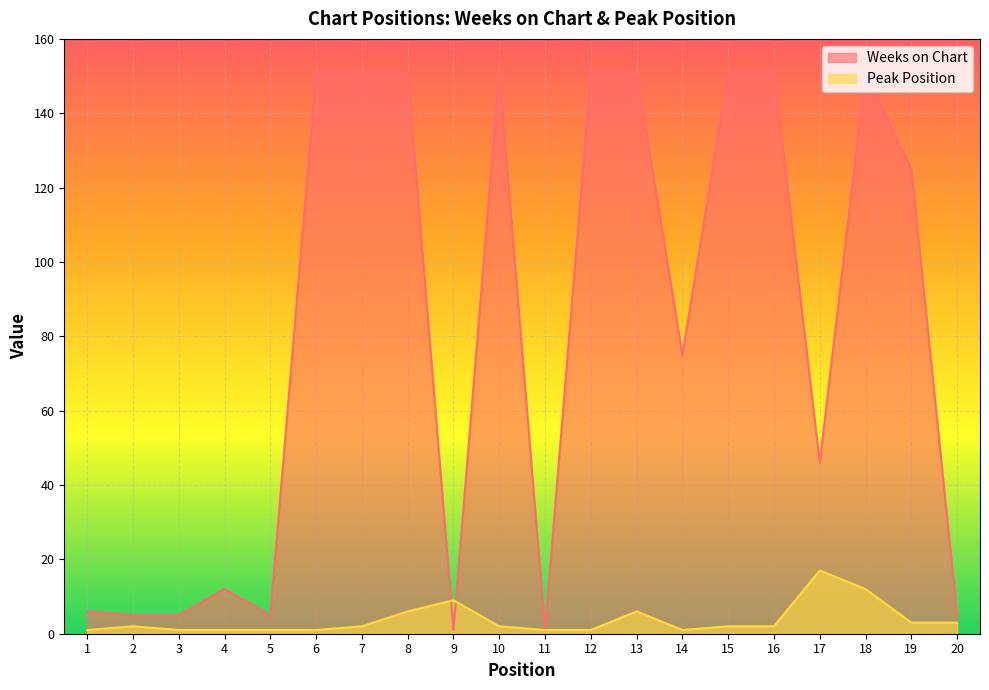

At which category does Peak Position reach its first local valley?

14